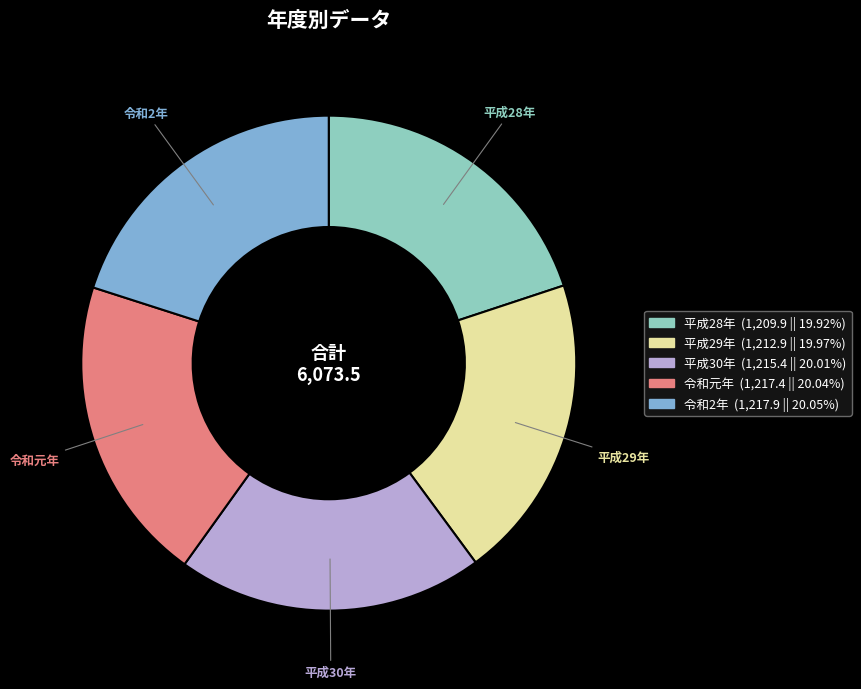

Do 平成28年 and 令和元年 together represent more than half of the pie?

No